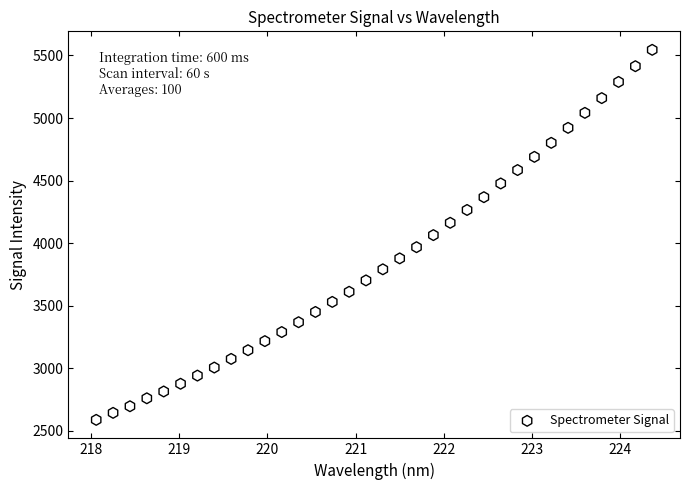

What is the range of Y values (max minus min)?

2958.0